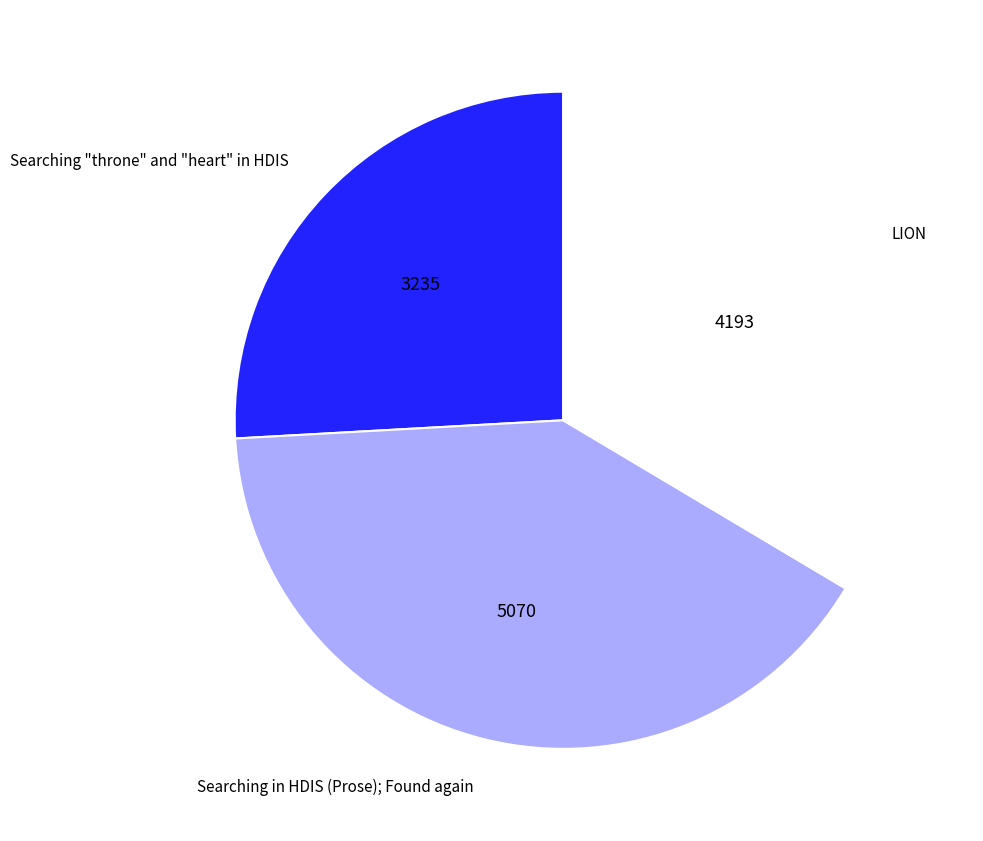

Is Searching in HDIS (Prose); Found again the majority of the pie?

No